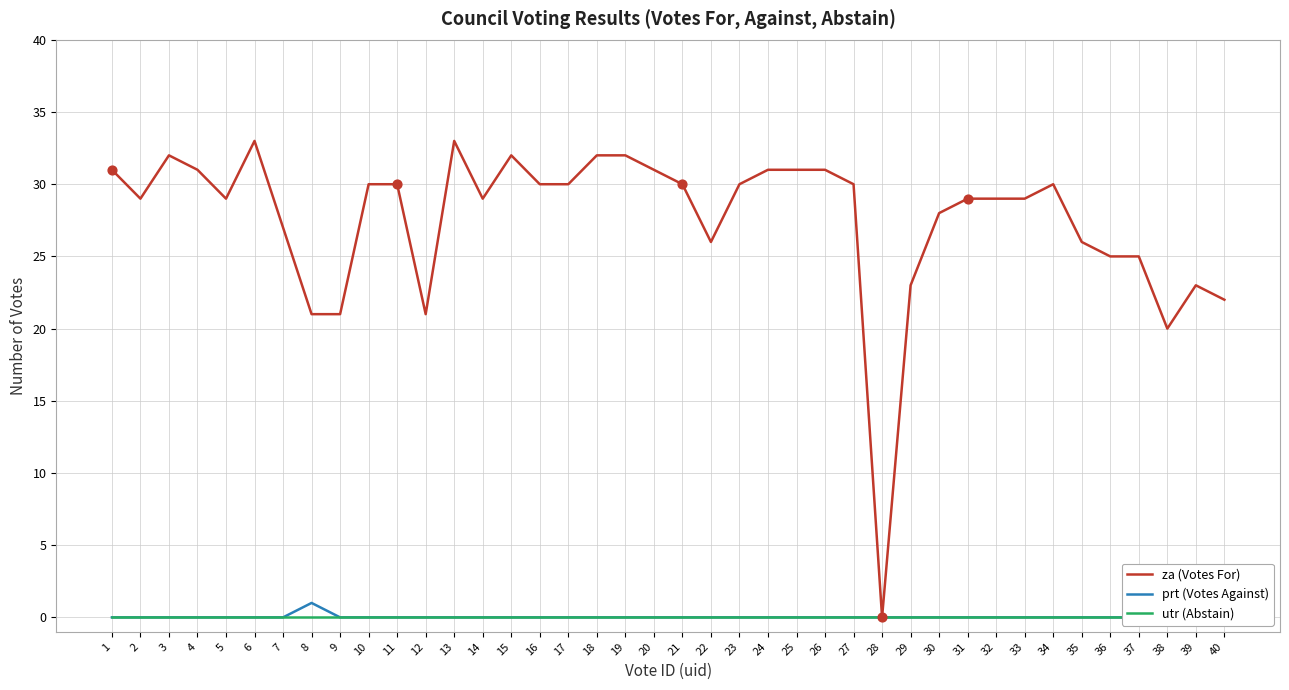

What are all the series names shown in the legend?

za (Votes For), prt (Votes Against), utr (Abstain)